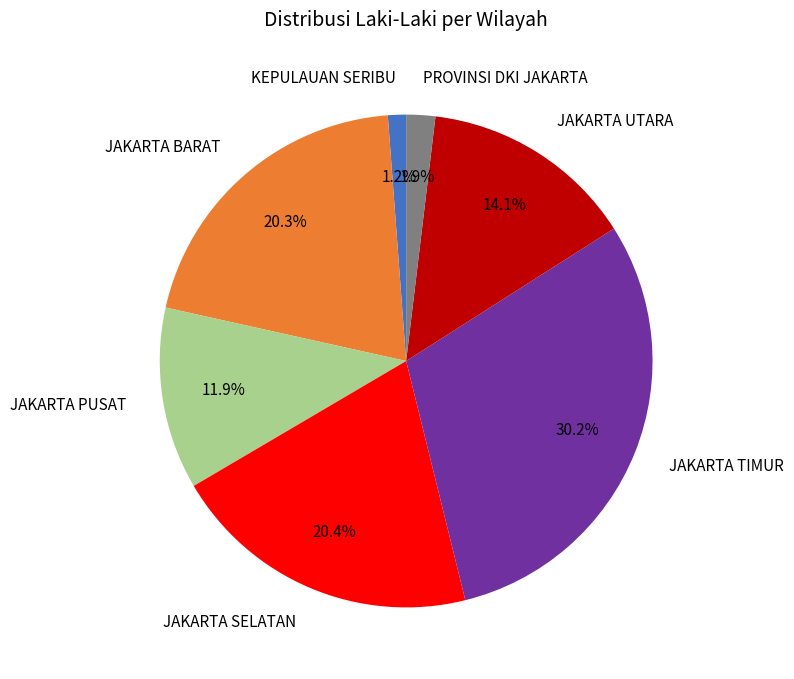

The JAKARTA SELATAN slice represents 20% of the pie. True or false?

True